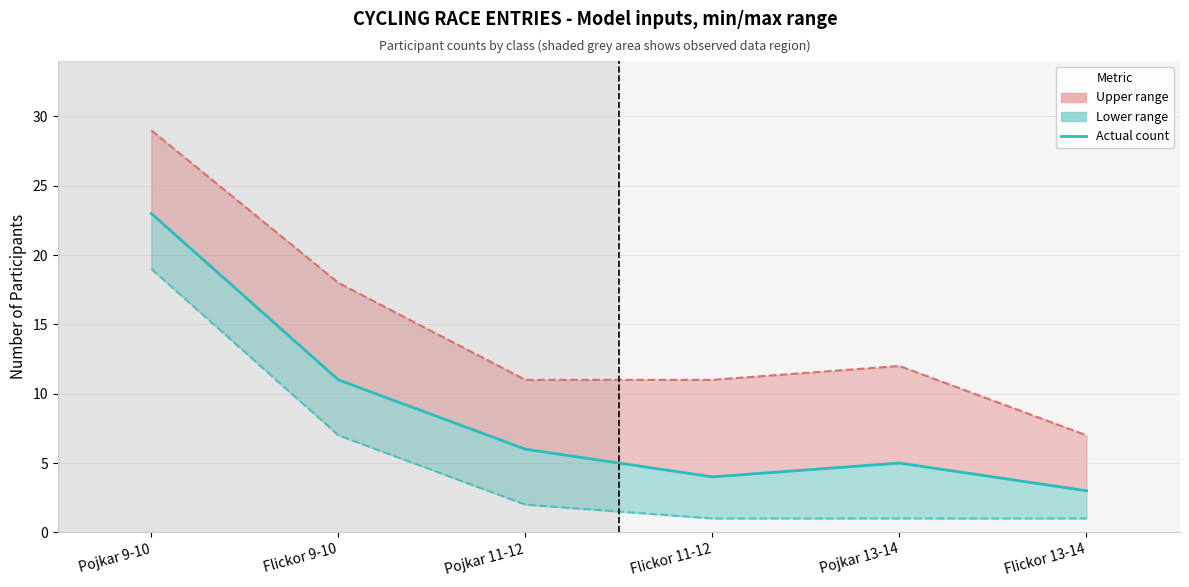

Which series has the widest spread of values?

Max estimate